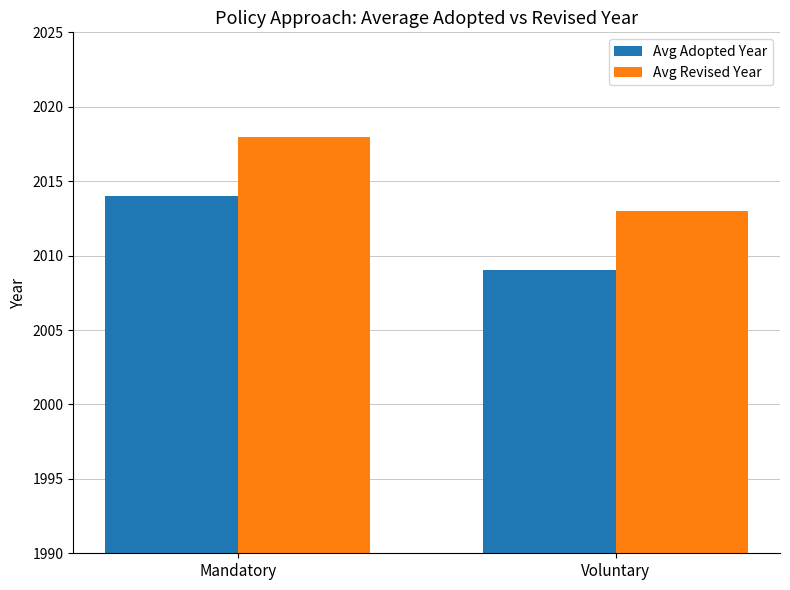

Reading left to right, what are all the values shown in this chart?

Avg Adopted Year: Mandatory=2014	Voluntary=2009
Avg Revised Year: Mandatory=2018	Voluntary=2013